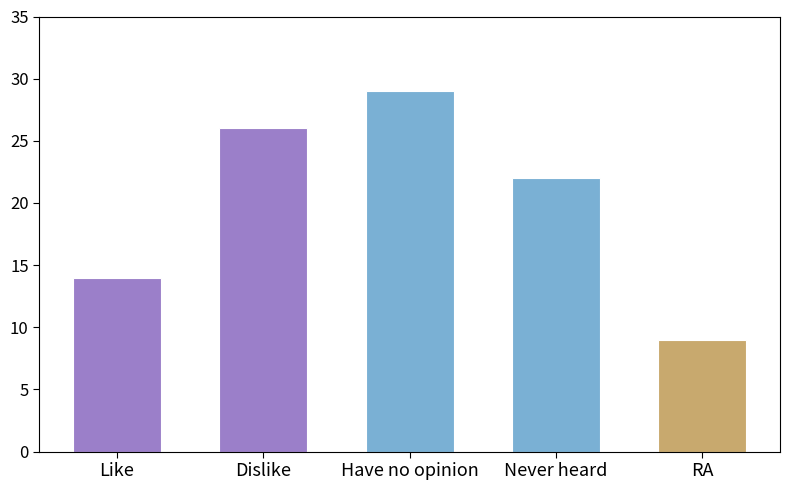

The chart shows a value of 3 at RA. True or false?

False